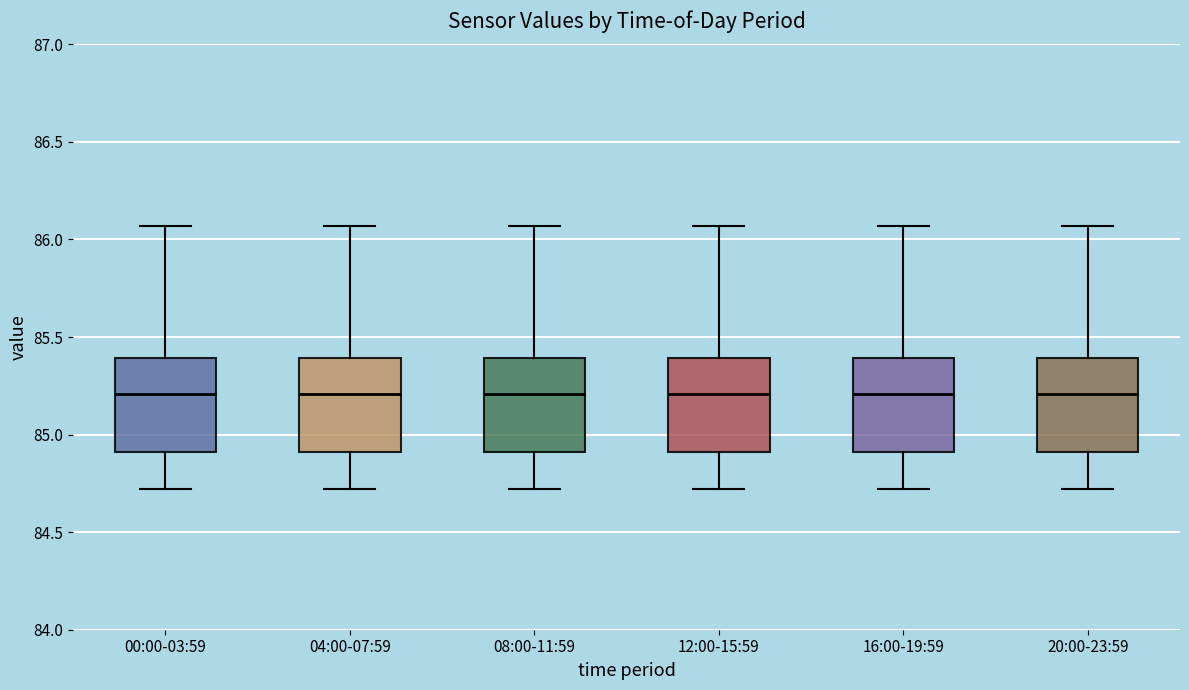

Where does the upper whisker of the box for 00:00-03:59 end on the y-axis? The values are not printed on the chart, so give them approximately, as read against the axis.

86.05